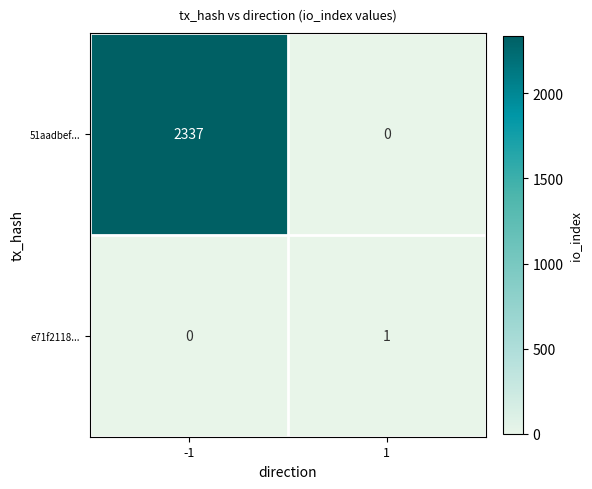

The value of e71f2118... at -1 is 0. True or false?

True